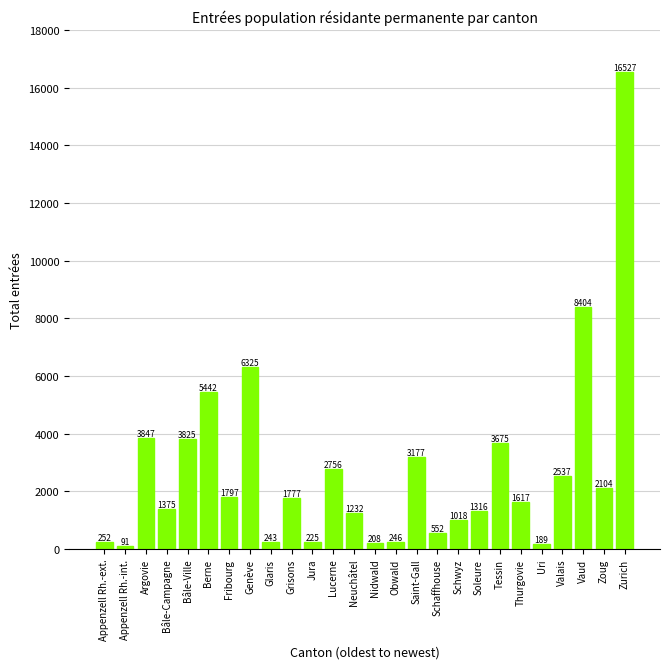

The value at Neuchâtel is 1232. True or false?

True